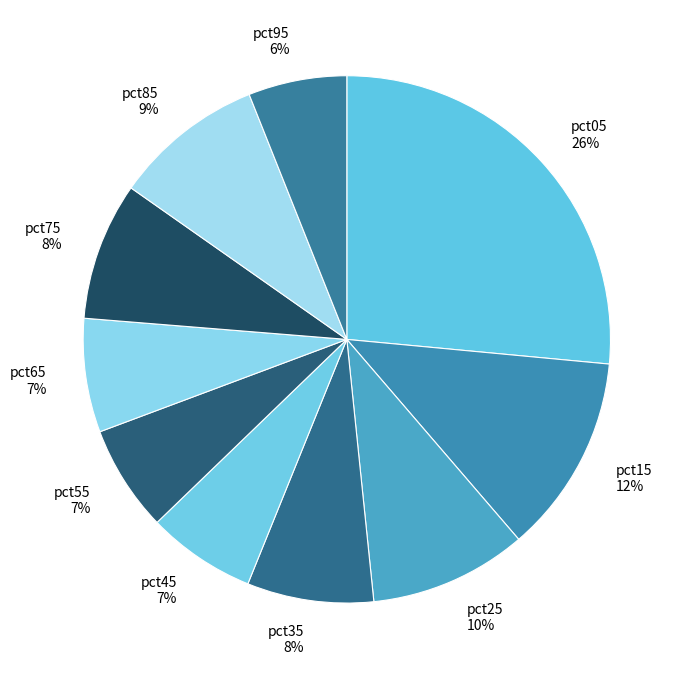

Between pct75 and pct05, which is larger?

pct05